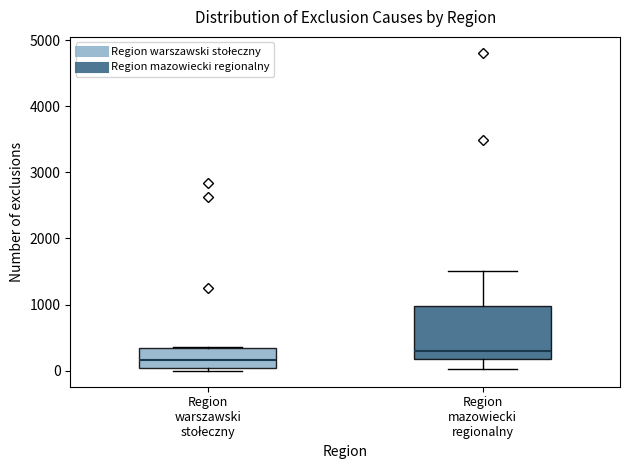

Reading left to right, transcribe this box plot: for each box, give where its median line is, the range the box spans, and where its two whiskers end, as read against the y-axis. The values are not printed on the chart, so give them approximately, as read against the axis.

Region warszawski stołeczny: median 200, box 0 to 300, whiskers 0 (just below the box's lower edge) to 400
Region mazowiecki regionalny: median 300, box 200 to 1000, whiskers 0 to 1500